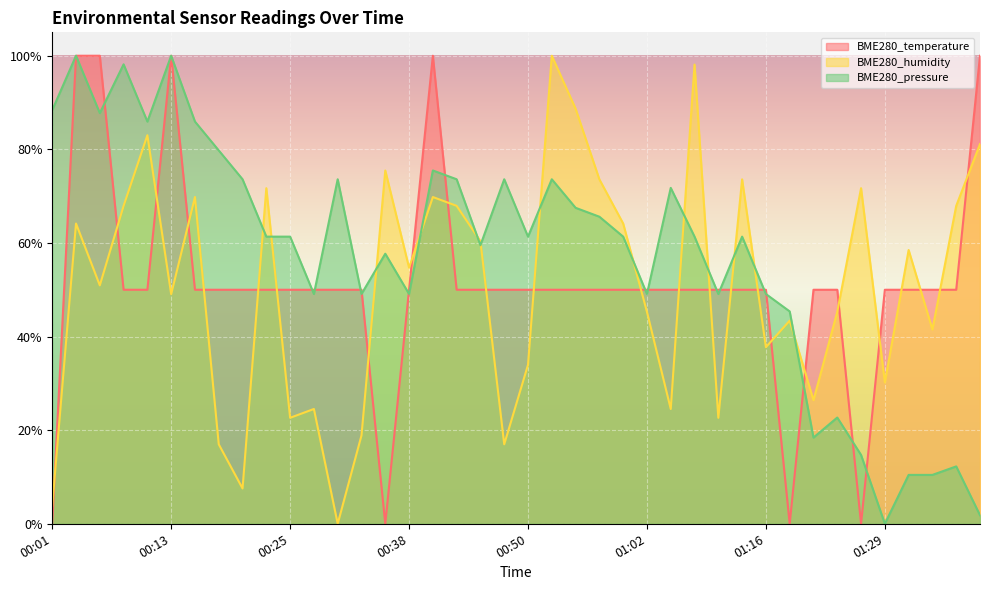

At which category is the sum across all series the highest?

00:03